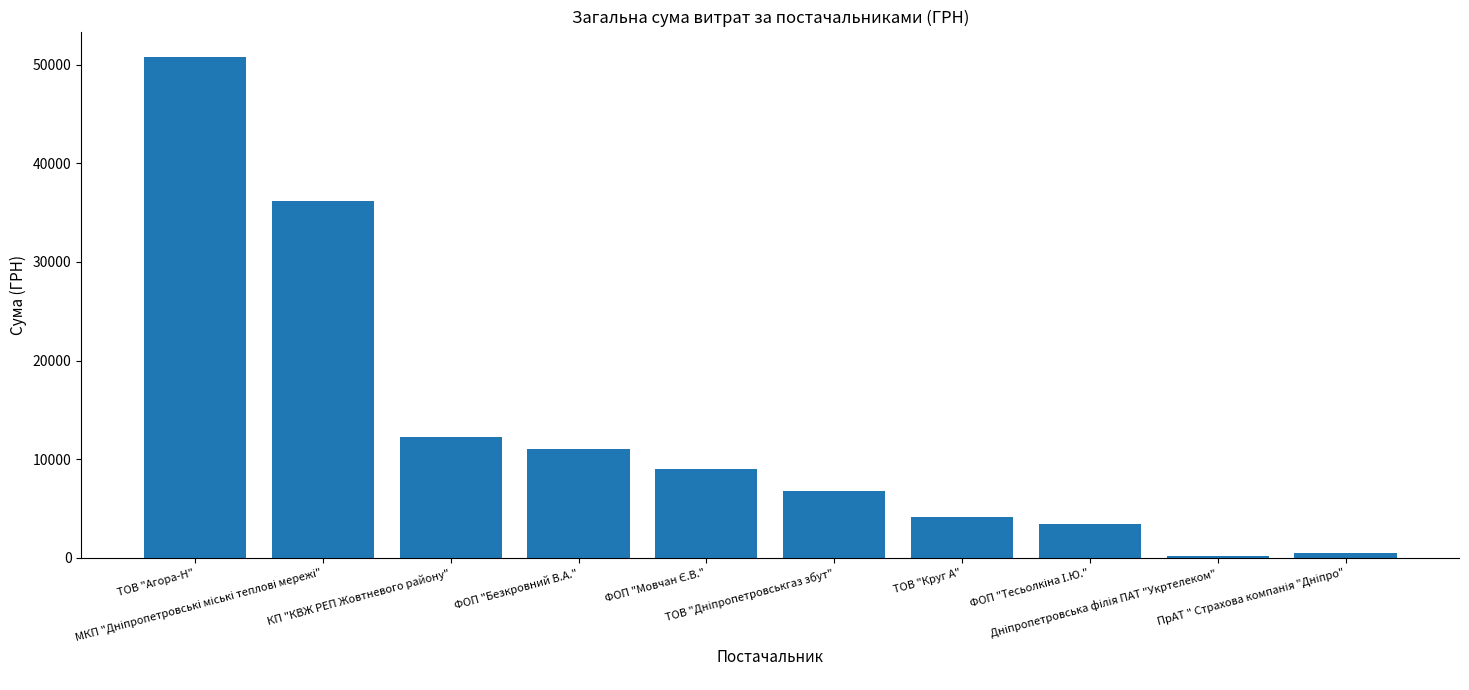

What is the value of the 4th bar from the left?

11048.5